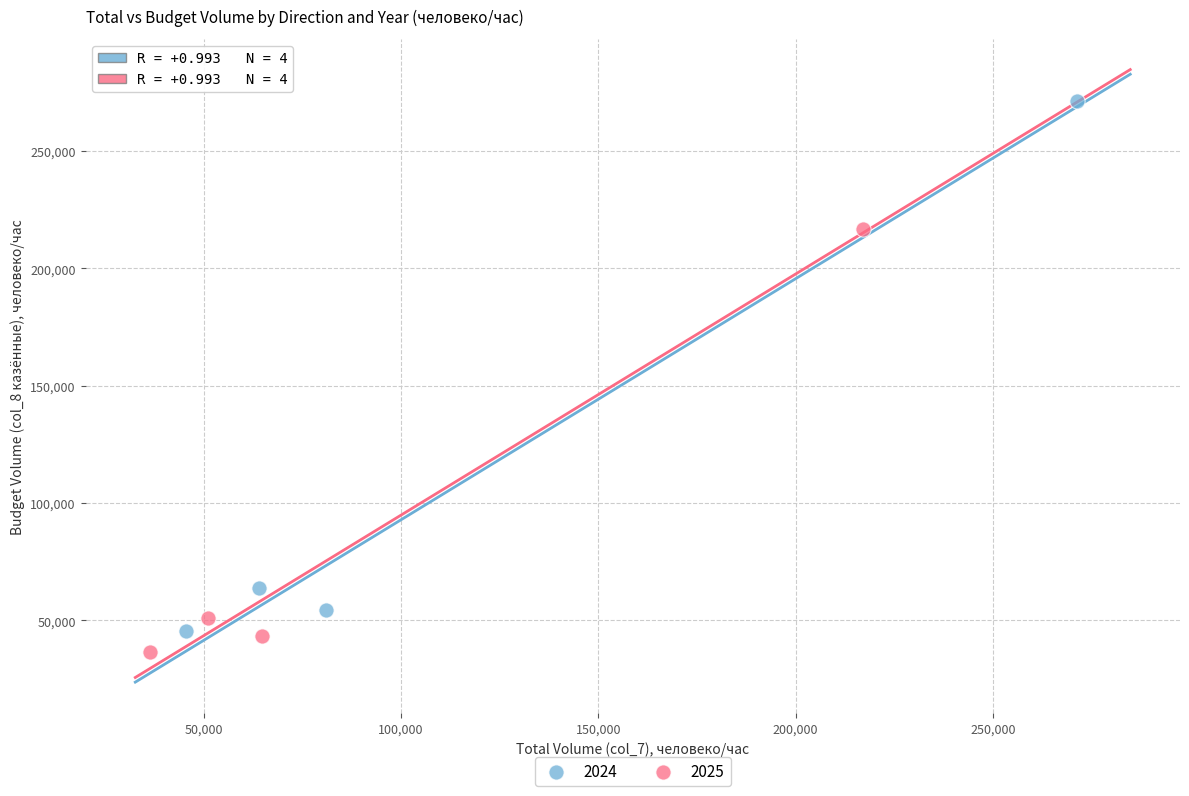

Which series reaches the maximum Y coordinate?

2024